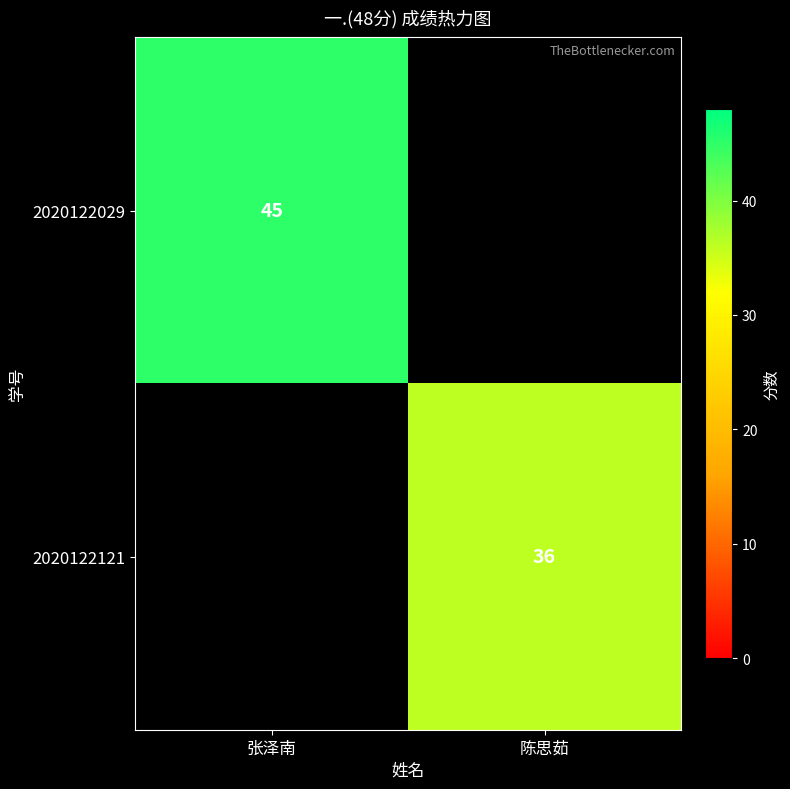

The 2020122029 series shows 14 at 张泽南. True or false?

False